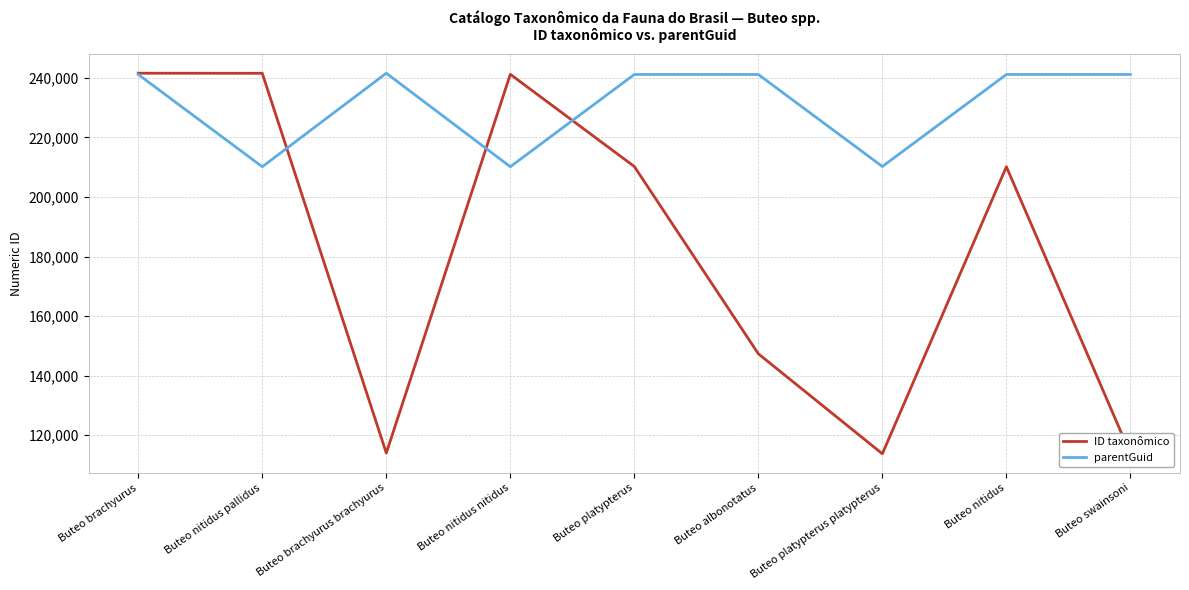

After their last crossing, which series has the higher values: ID taxonômico or parentGuid?

parentGuid